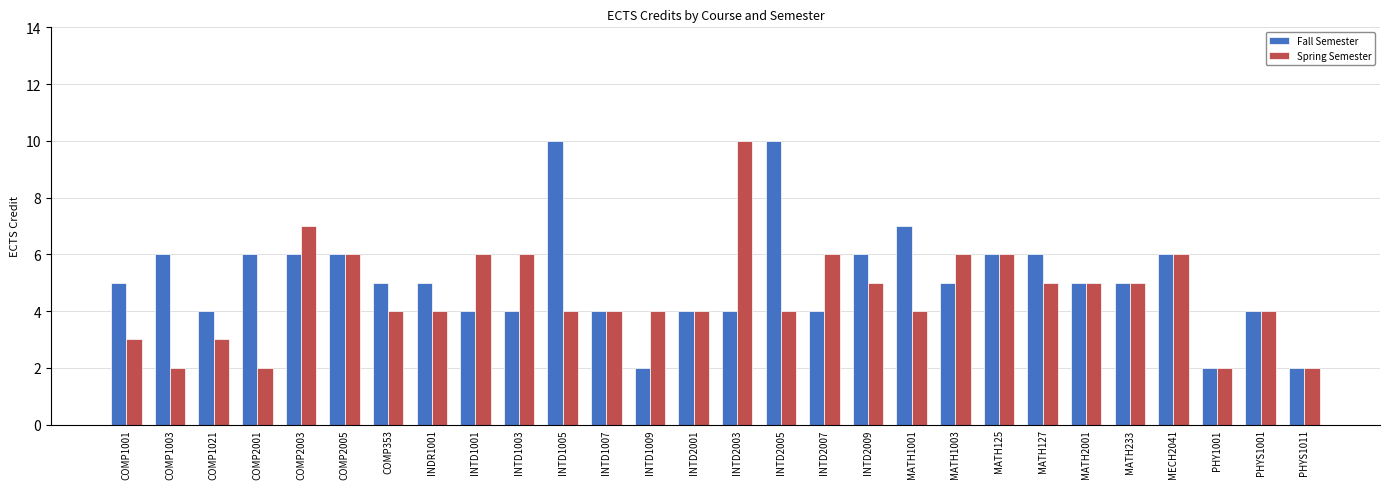

Reading left to right, transcribe all the data shown in this chart.

Fall Semester: 5	6	4	6	6	6	5	5	4	4	10	4	2	4	4	10	4	6	7	5	6	6	5	5	6	2	4	2
Spring Semester: 3	2	3	2	7	6	4	4	6	6	4	4	4	4	10	4	6	5	4	6	6	5	5	5	6	2	4	2